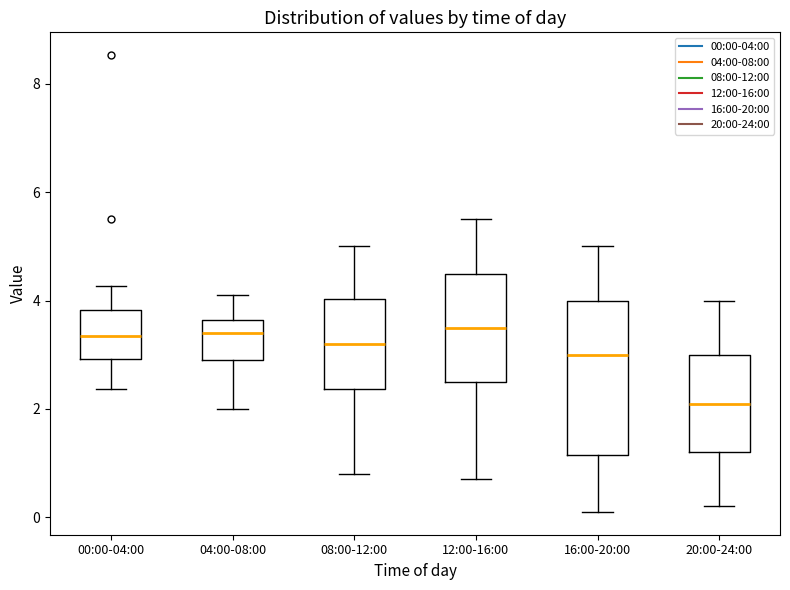

Which box has the lowest median line?

20:00-24:00